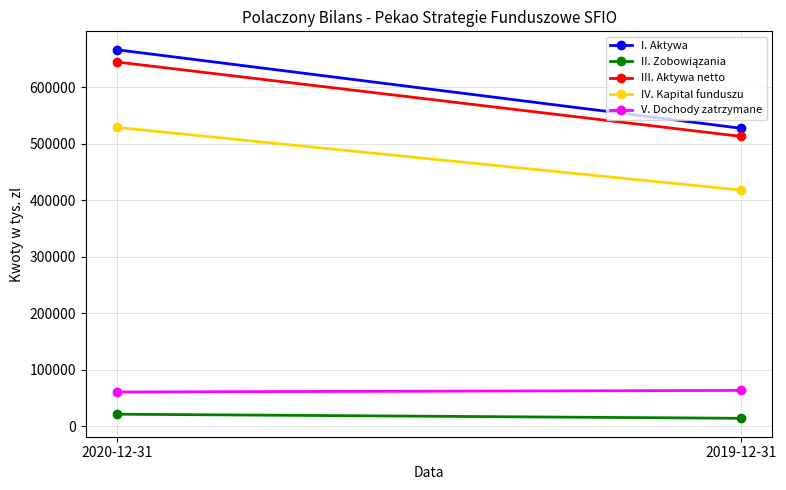

At how many categories does at least one series exceed 205706?

2